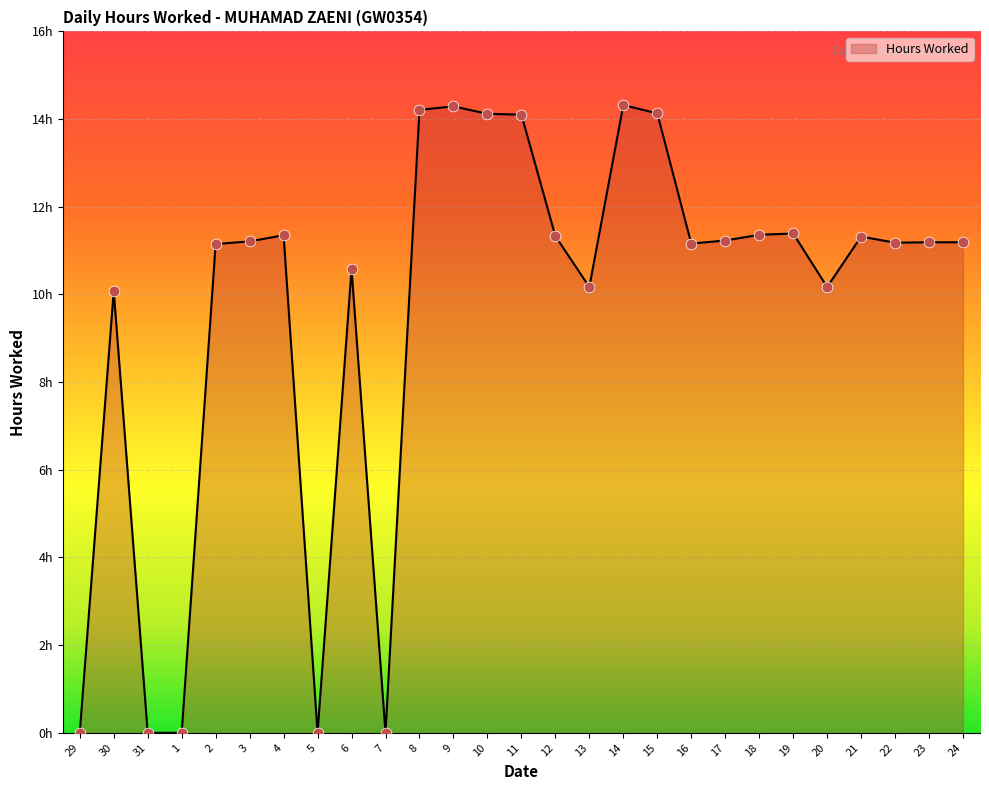

Between 4 and 7, which is larger?

4